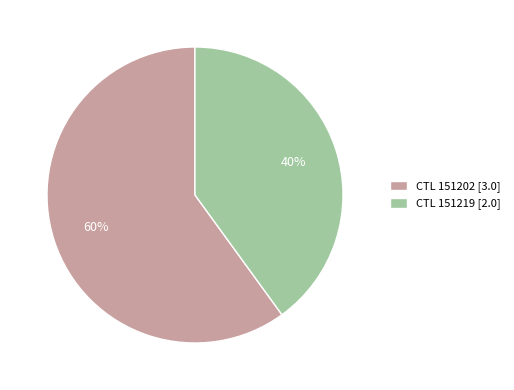

Approximately how many times larger is the value at CTL 151219 [2.0] compared to CTL 151202 [3.0]?

0.7